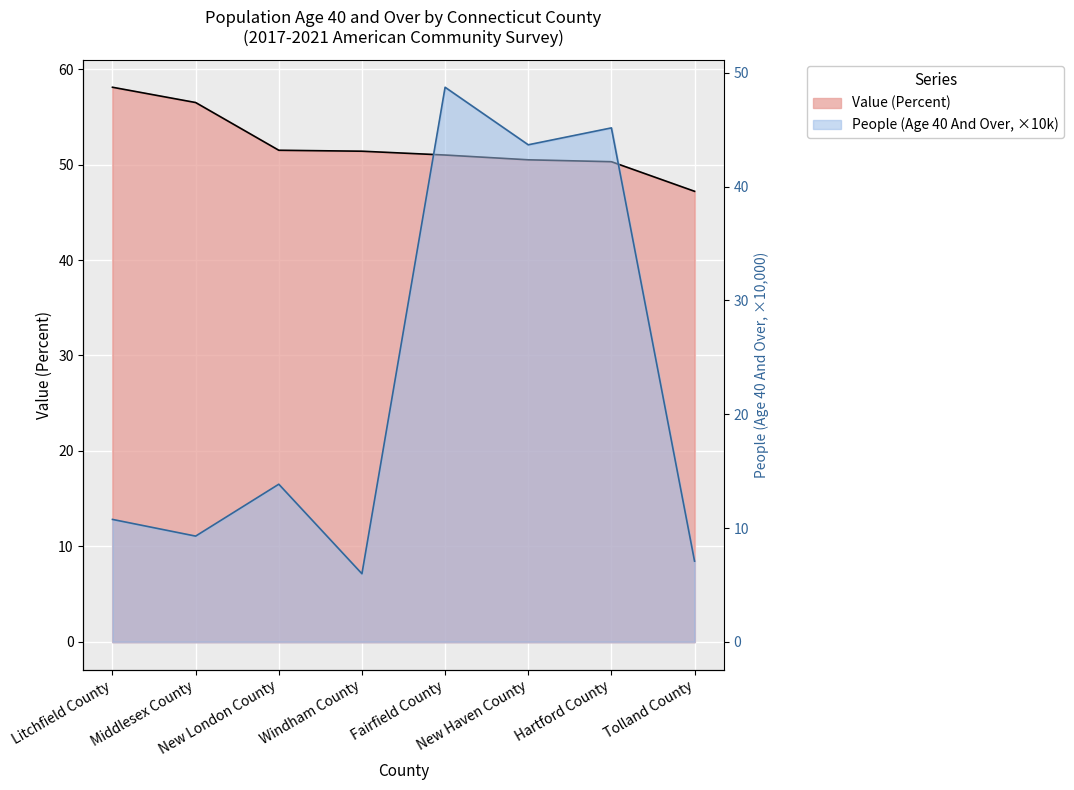

Which series has the largest range (max minus min)?

People (Age 40 And Over)